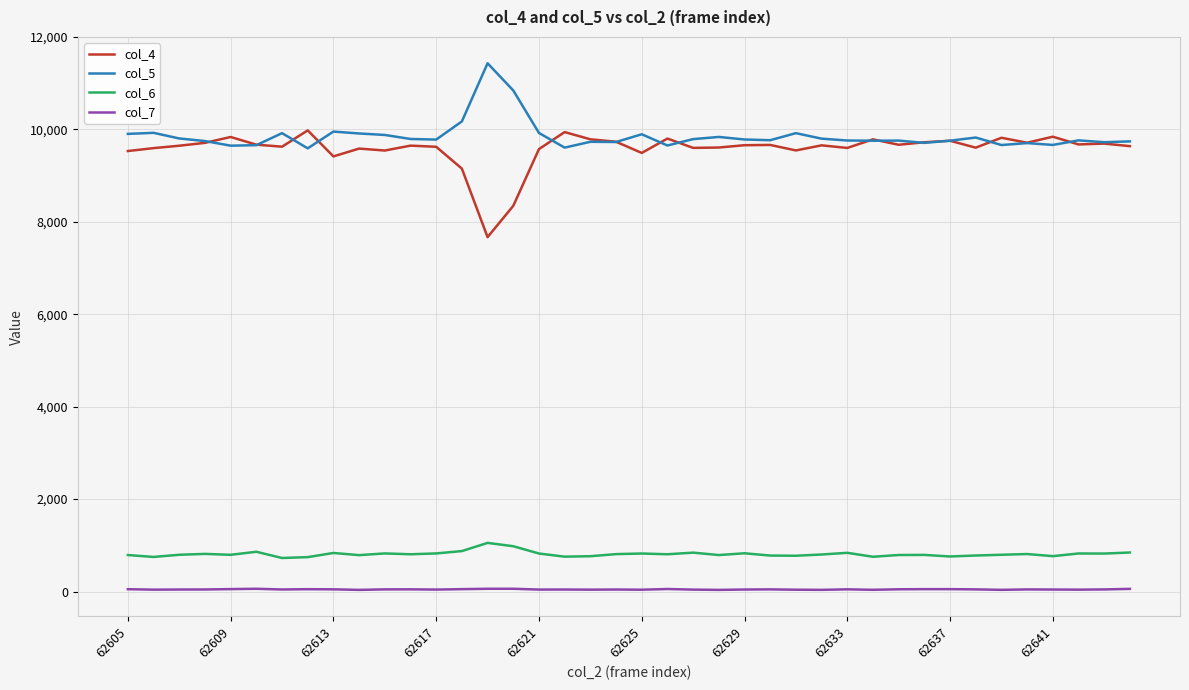

List the series in order of their peak value, lowest first.

col_7, col_6, col_4, col_5